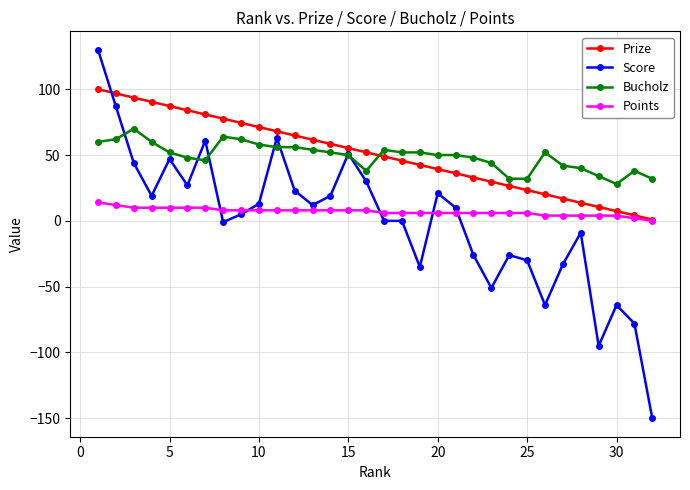

What are all the series names shown in the legend?

Prize, Score, Bucholz, Points